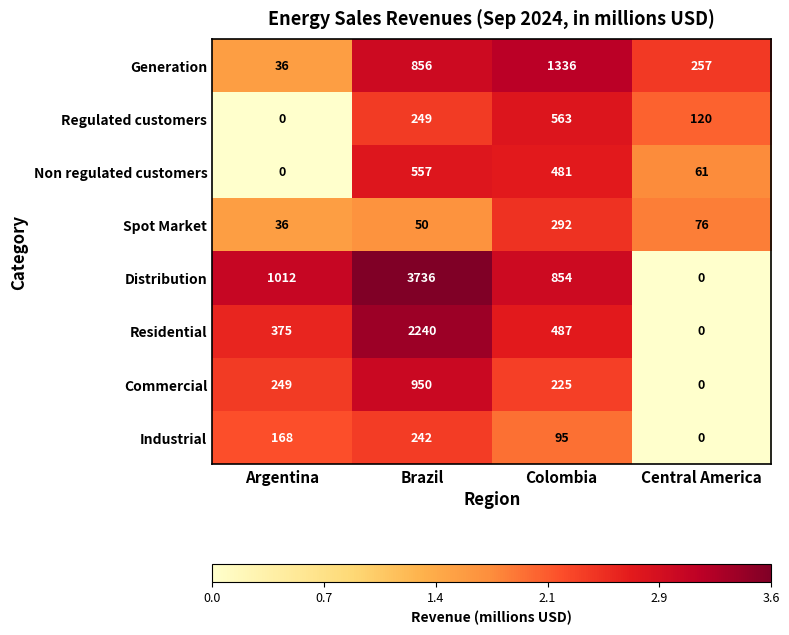

Is it true that Industrial equals 386 at Brazil?

False